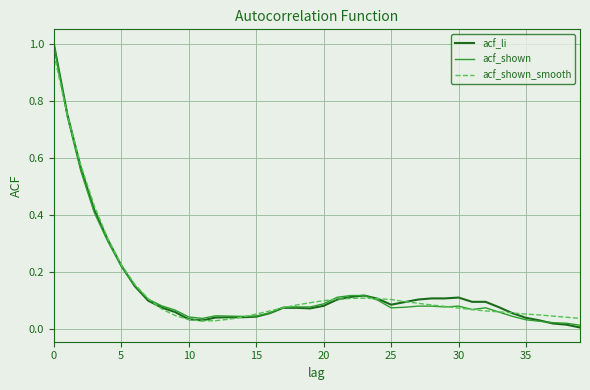

Which series has the largest range (max minus min)?

acf_li